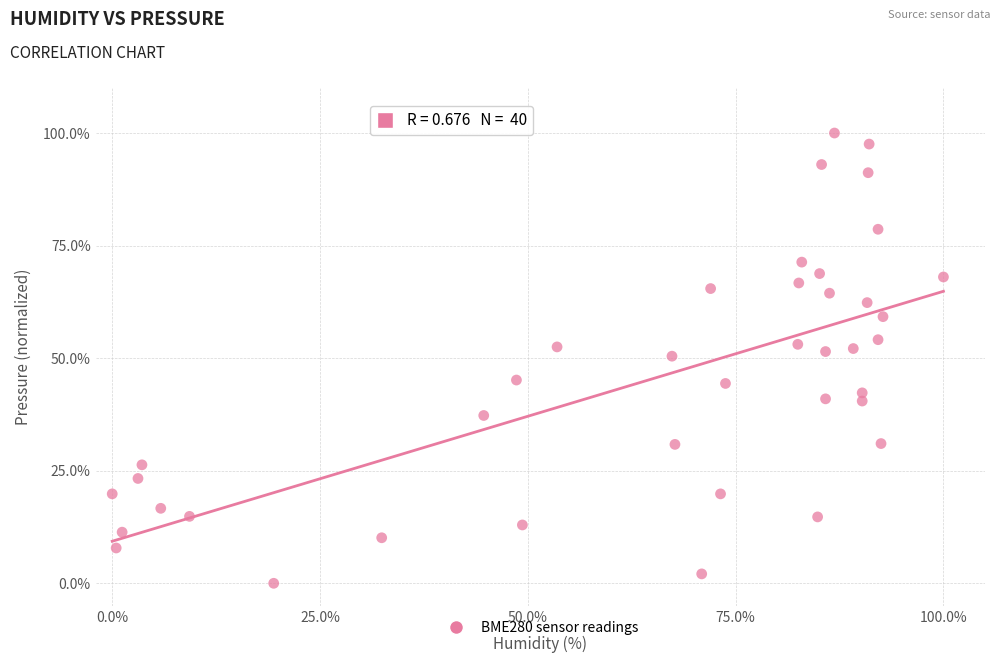

What is the range of Y values (max minus min)?

100.0